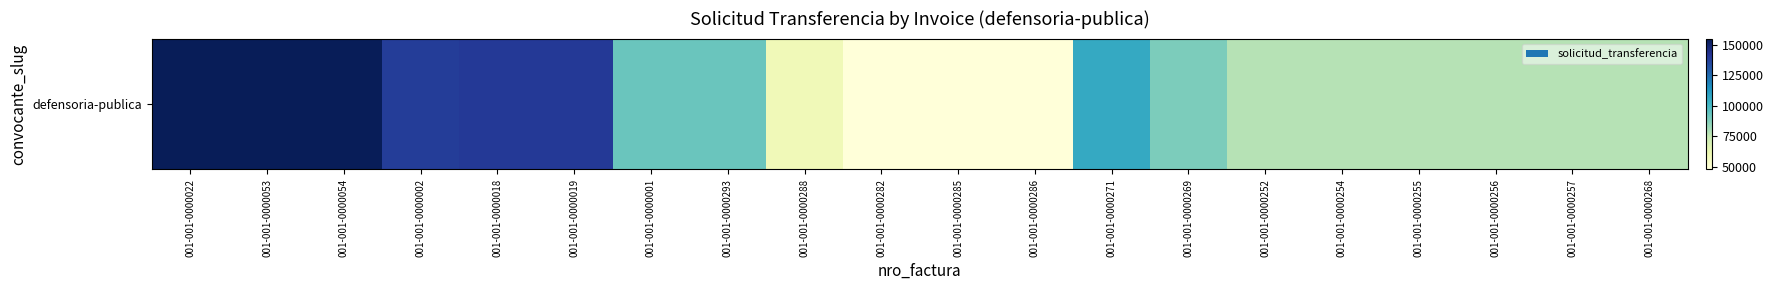

What is the ratio of the value at 001-001-0000271 to the value at 001-001-0000254?

1.4